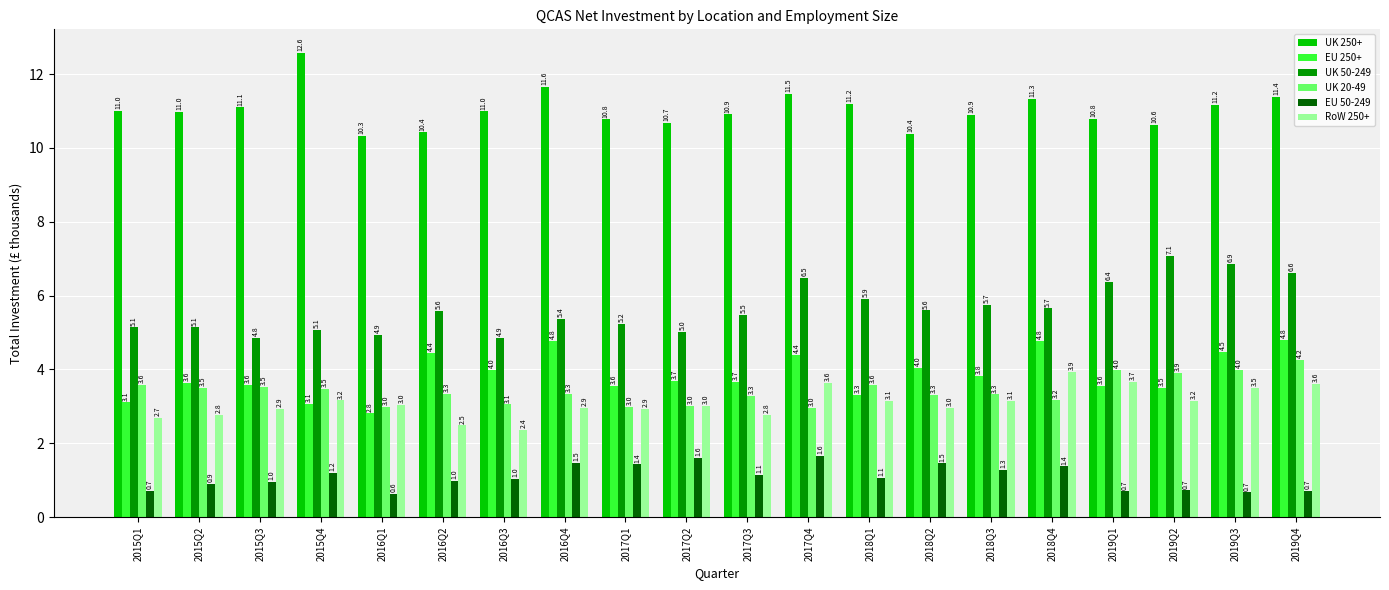

Count the number of categories in the chart.

20